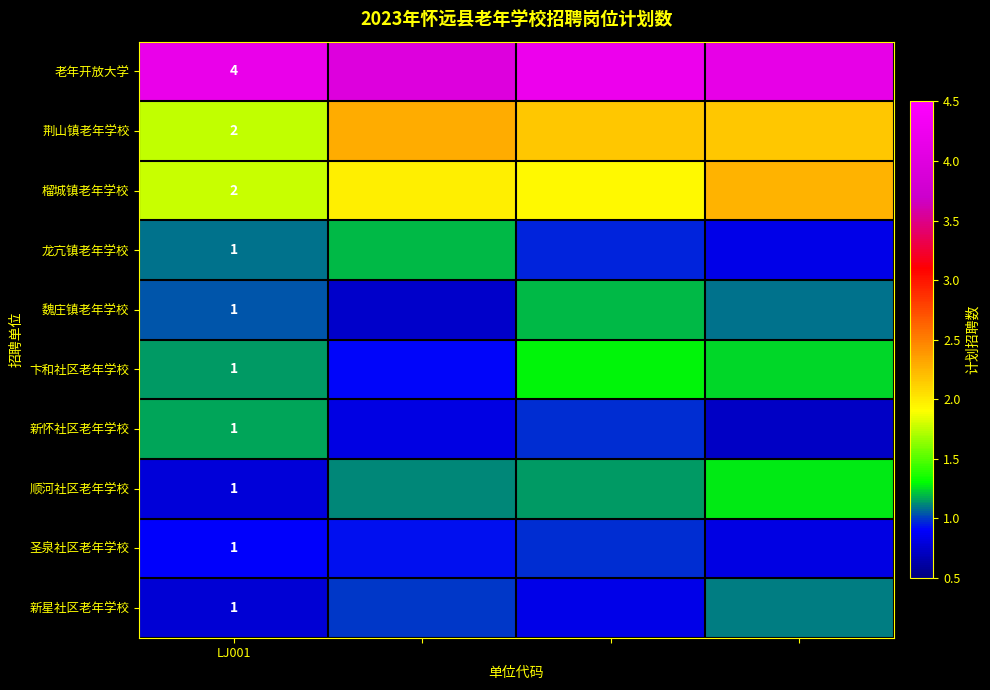

What is the difference between the maximum and minimum values in the 卞和社区老年学校 series?

0.4